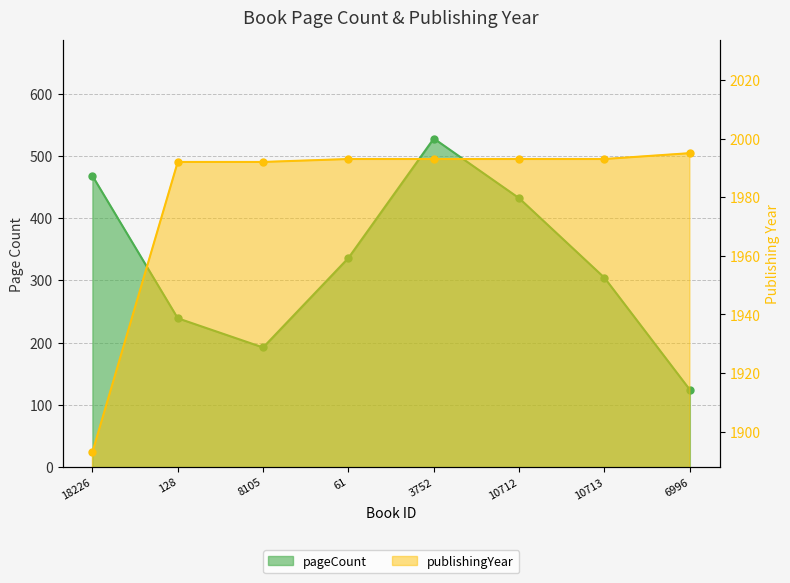

What is the difference between the highest and lowest values at 128?

1753